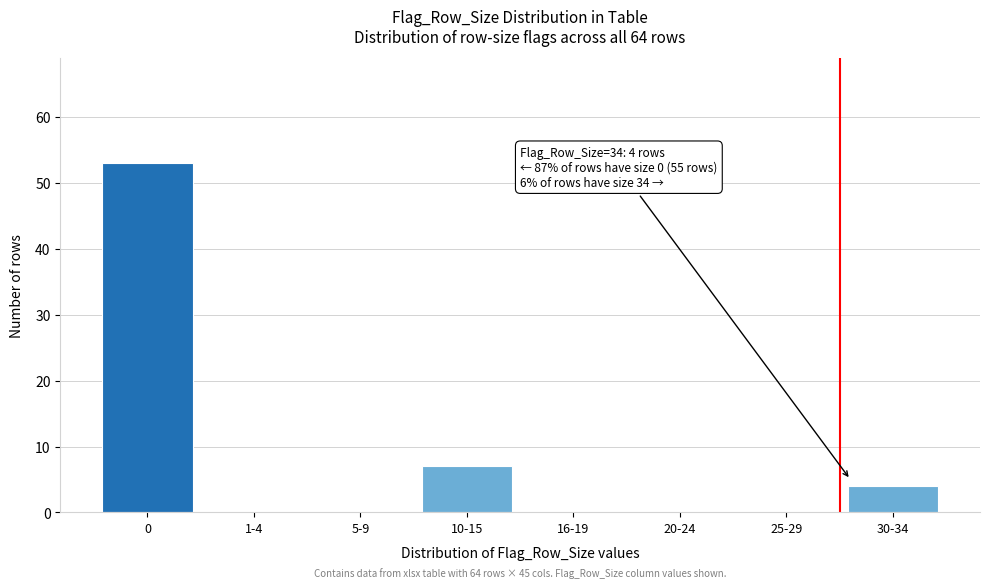

Reading left to right, extract all data points from this chart.

0=53	1-4=0	5-9=0	10-15=7	16-19=0	20-24=0	25-29=0	30-34=4